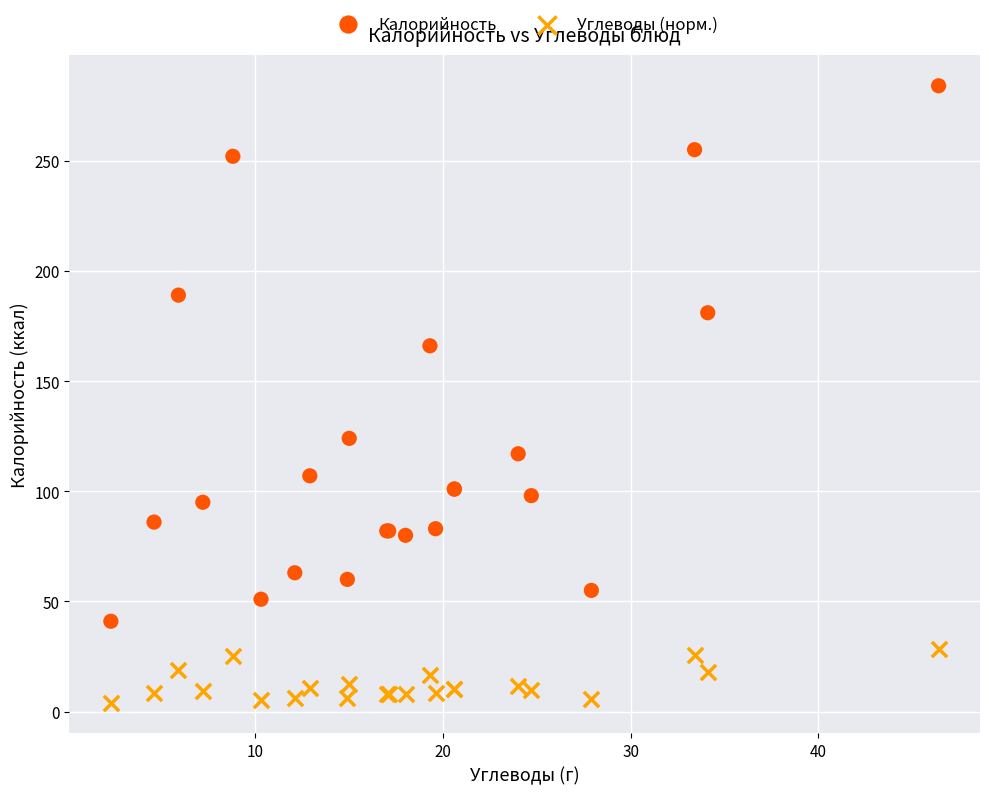

In the Калорийность series, what Y value is closest to 162?

166.0